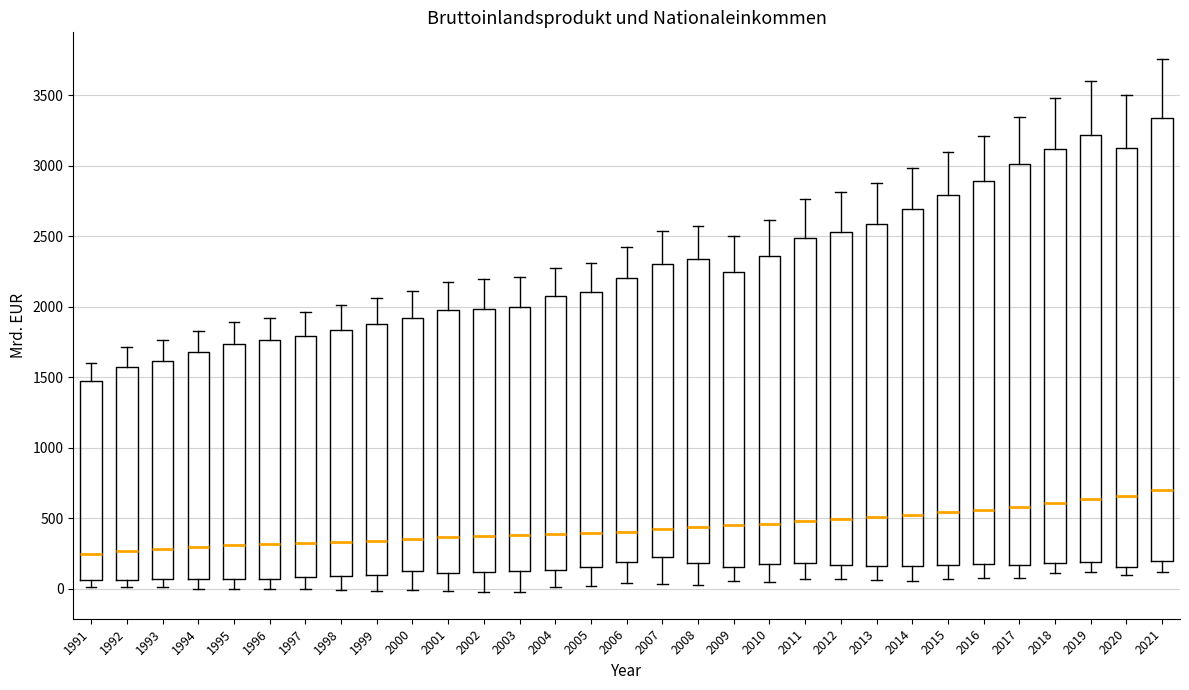

Which box is the tallest, from its lower edge to its upper edge?

2021